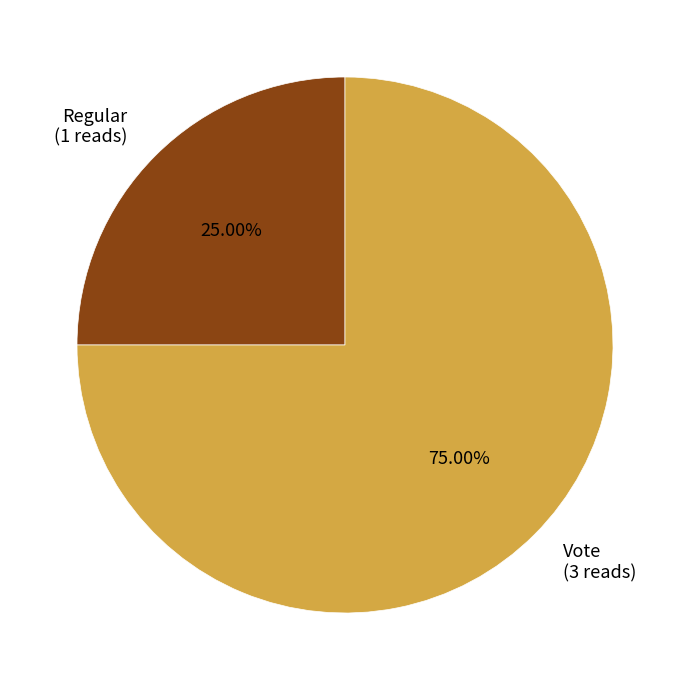

Is it true that Vote is 81% of the pie?

False